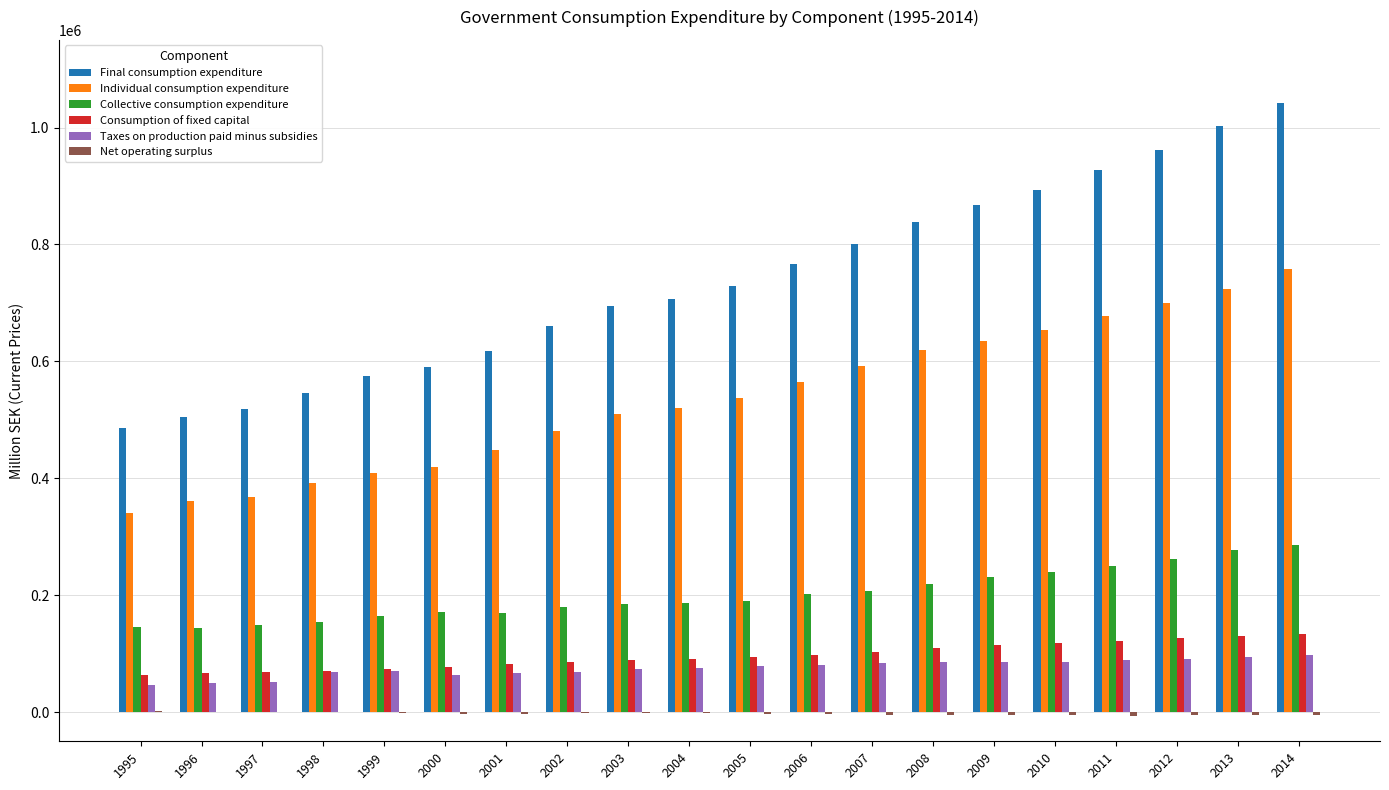

Which series has the largest range (max minus min)?

Final consumption expenditure